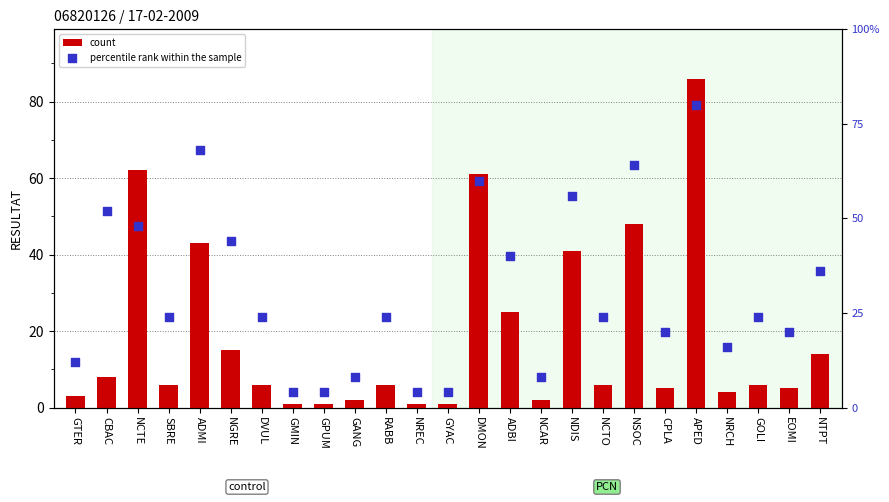

At which category is the sum across all series the highest?

APED